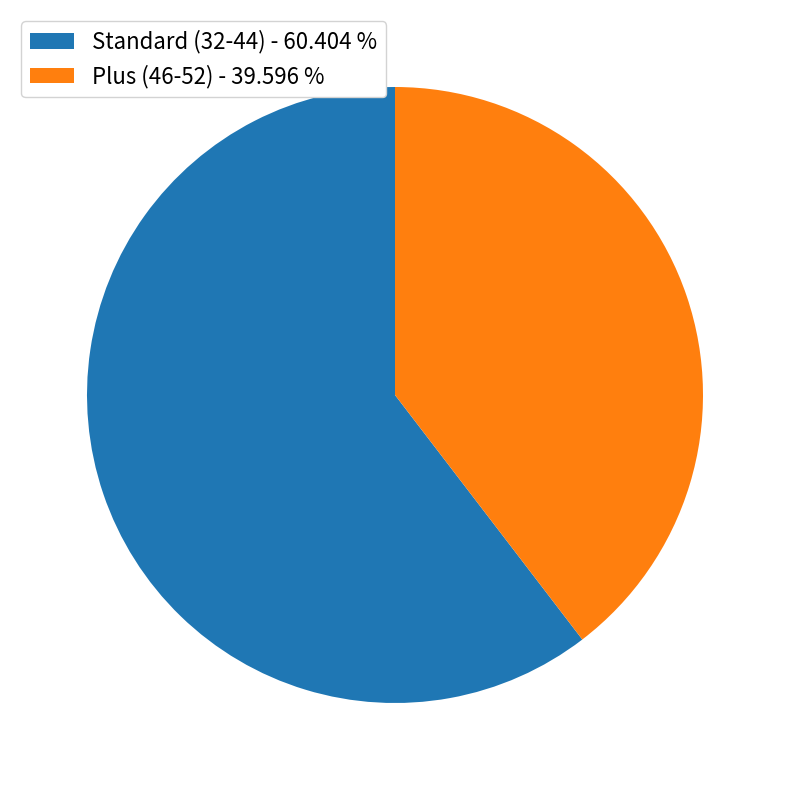

Rank the categories by value from lowest to highest.

Plus (46-52) - 39.596 %, Standard (32-44) - 60.404 %